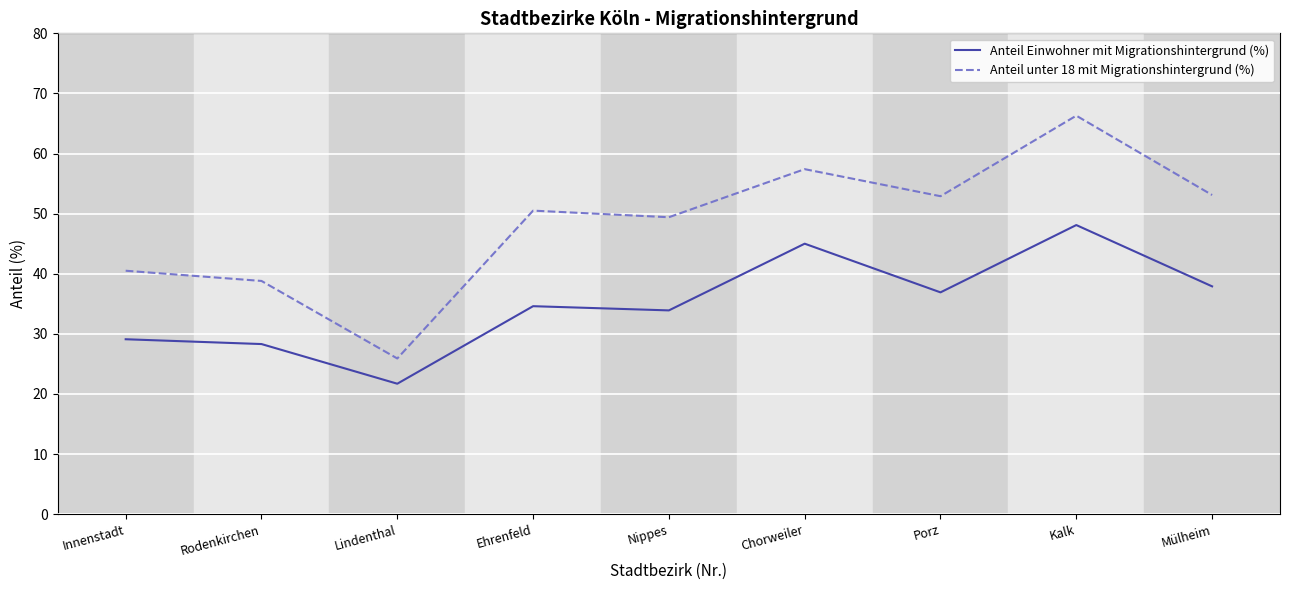

What is the spread (max minus min) of values at Chorweiler?

12.4